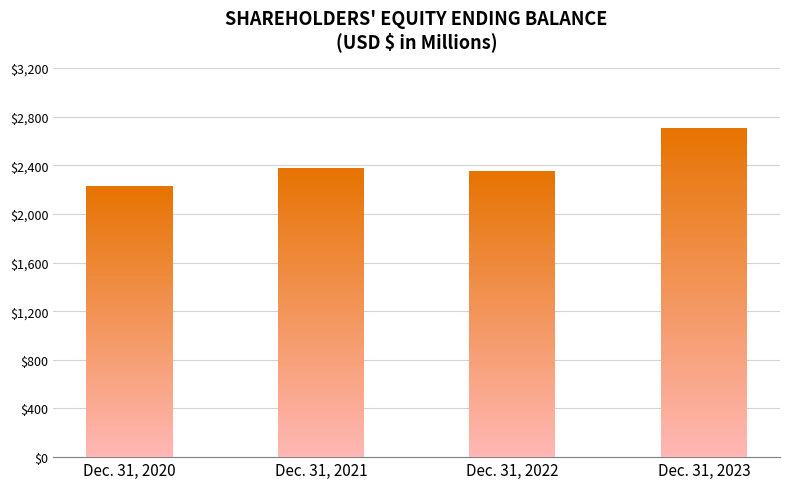

Reading left to right, what are all the values shown in this chart?

2225.2	2377.7	2352.9	2702.4